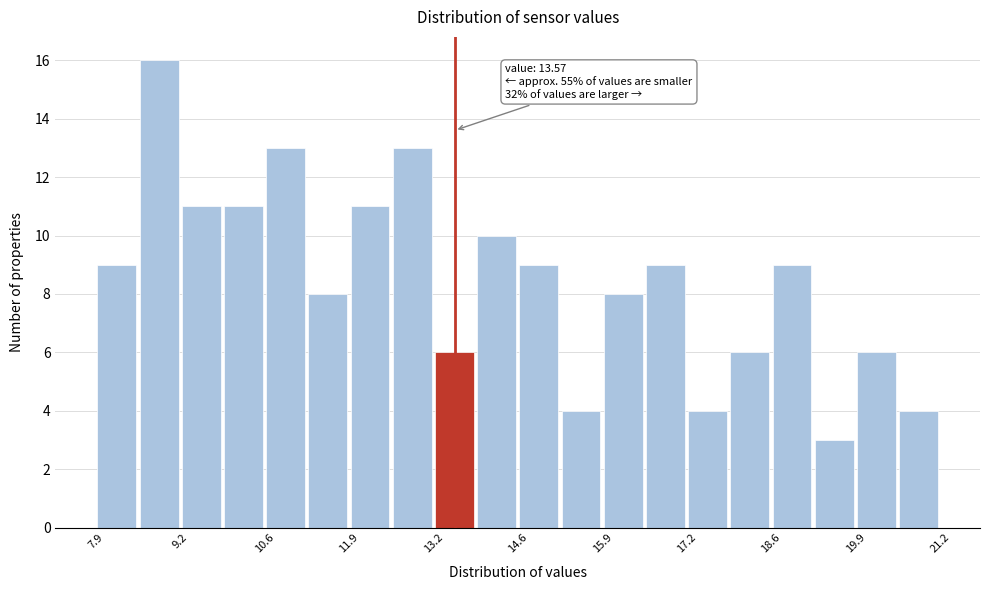

Read against the x-axis, roughly where is the centre of the tallest bar?

8.8